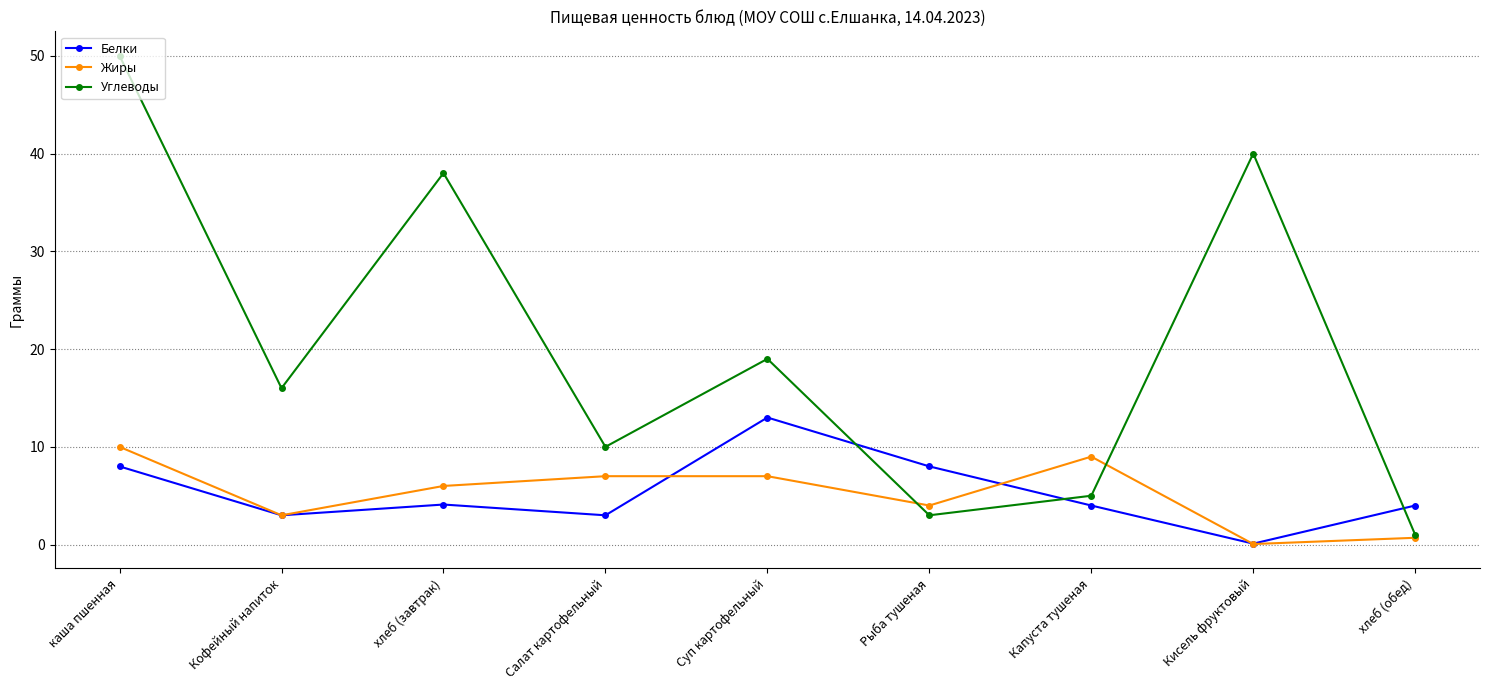

Count the number of data series in this chart.

3